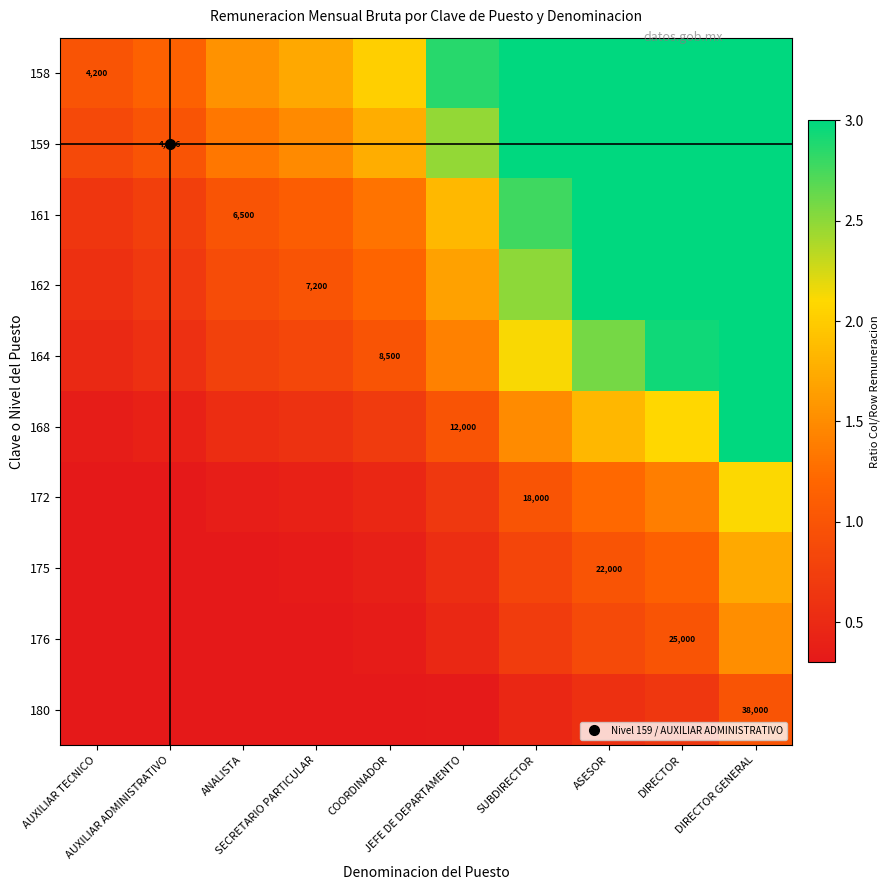

True or false: 176 has a value of 0.9 at ASESOR.

True